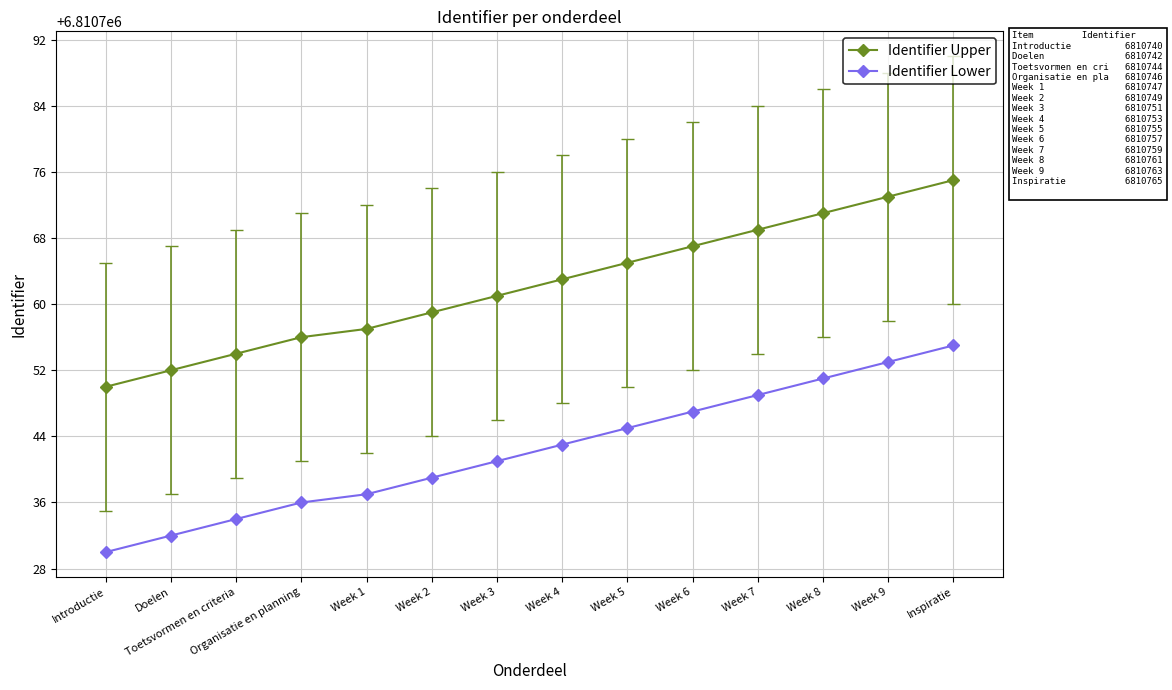

What value does the Identifier Lower series have at Introductie, to the nearest 10?

6810730